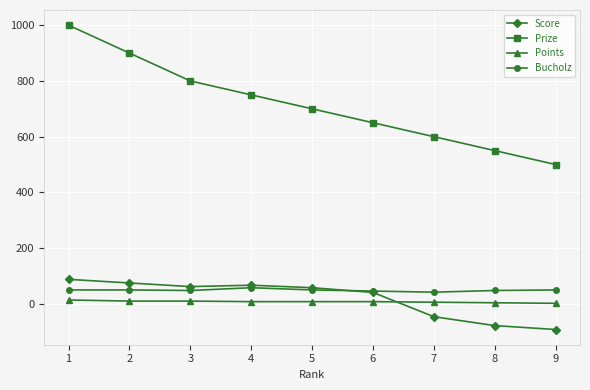

What is the smallest value displayed?

-92